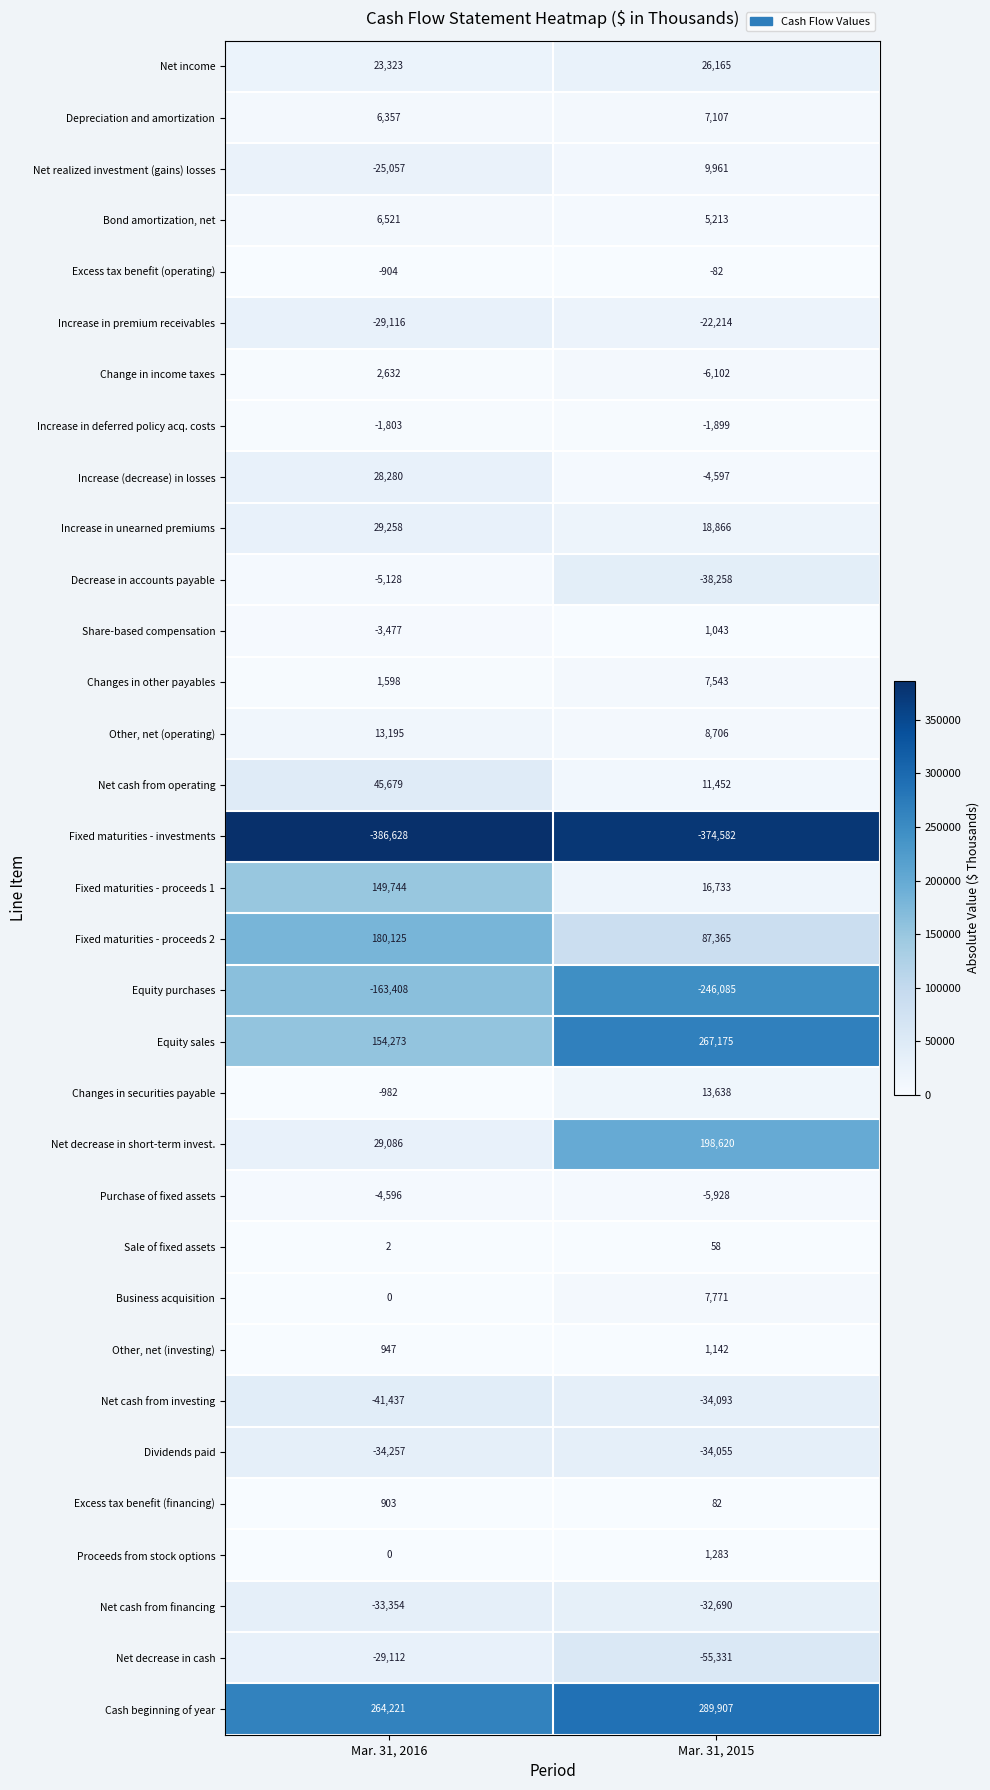

True or false: Fixed maturities - investments has a value of -374582 at Mar. 31, 2015.

True